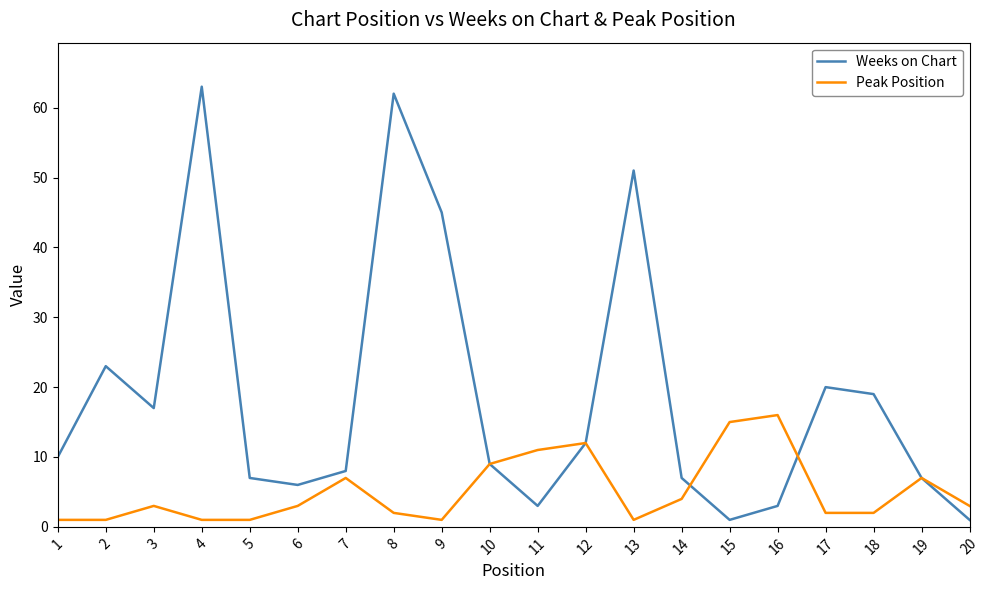

Rank the series at 14 from lowest to highest value.

Peak Position, Weeks on Chart